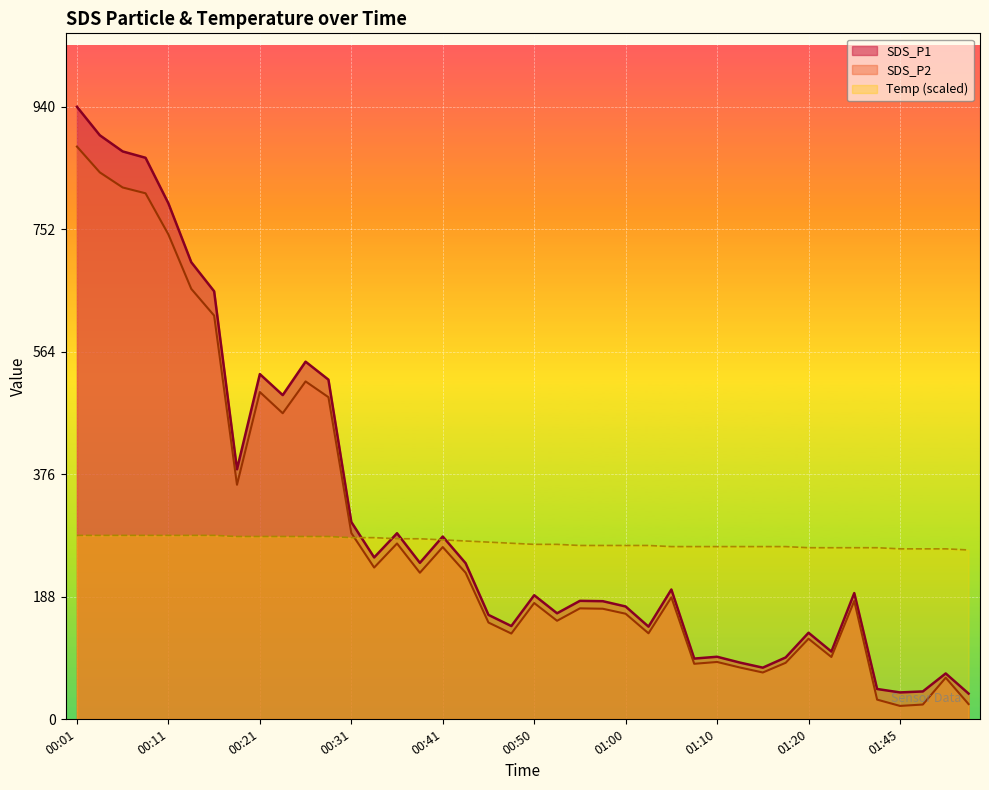

What is the difference between the second highest and minimum values in the Temp series?

22.4